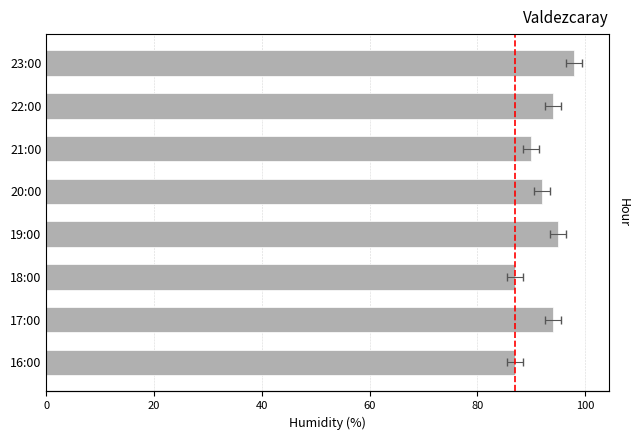

Is it true that the value at 23:00 is 98?

True